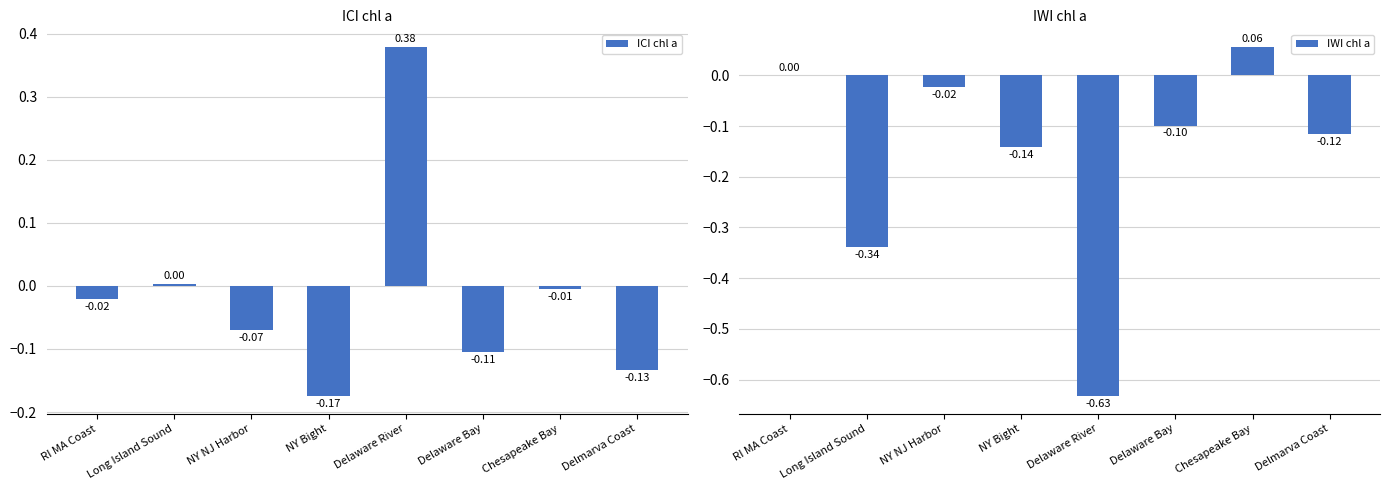

What is the sum of the ICI chl a values at Delmarva Coast and Delaware Bay?

-0.2